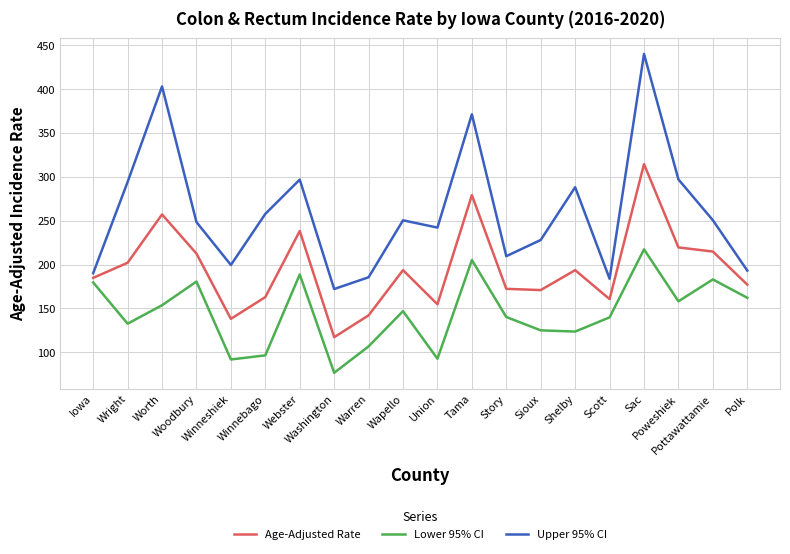

List the series in order of their overall mean, lowest first.

Lower 95% CI, Age-Adjusted Rate, Upper 95% CI